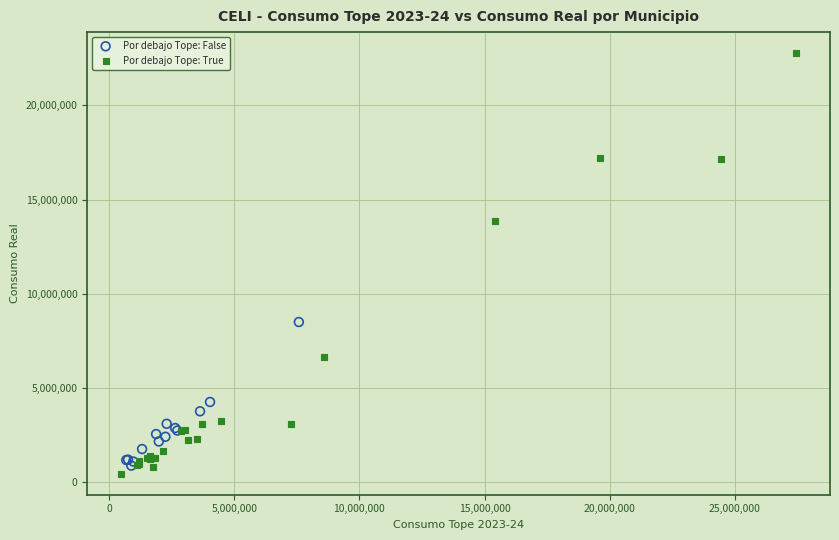

Which series contains the highest Y value?

Por debajo Tope: True